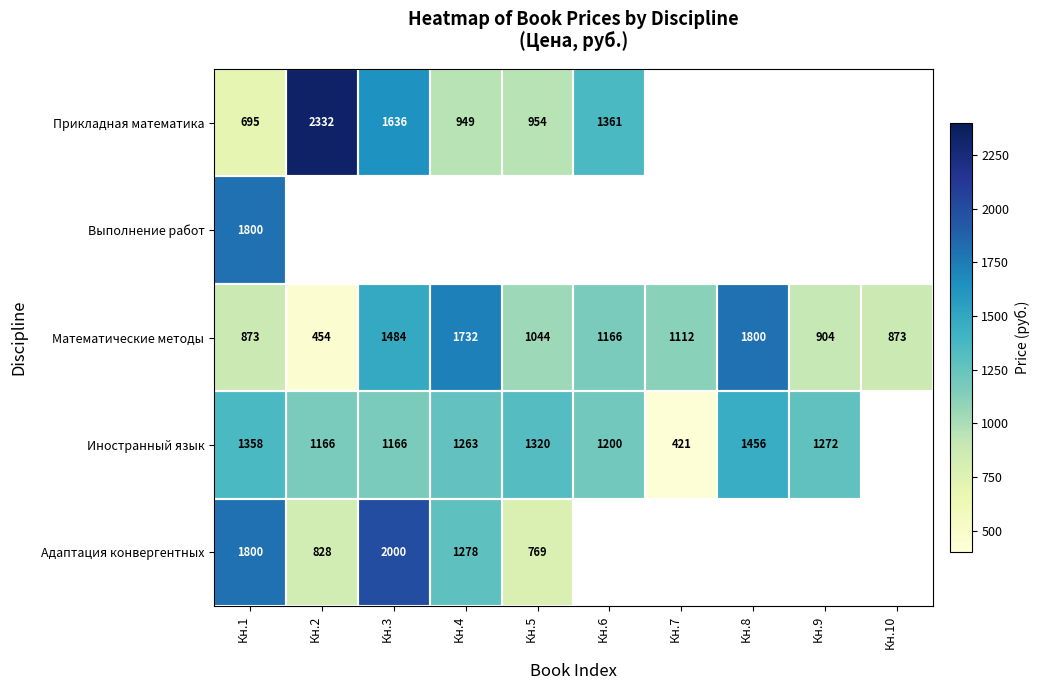

Is it true that Адаптация конвергентных equals 352.2 at Кн.2?

False